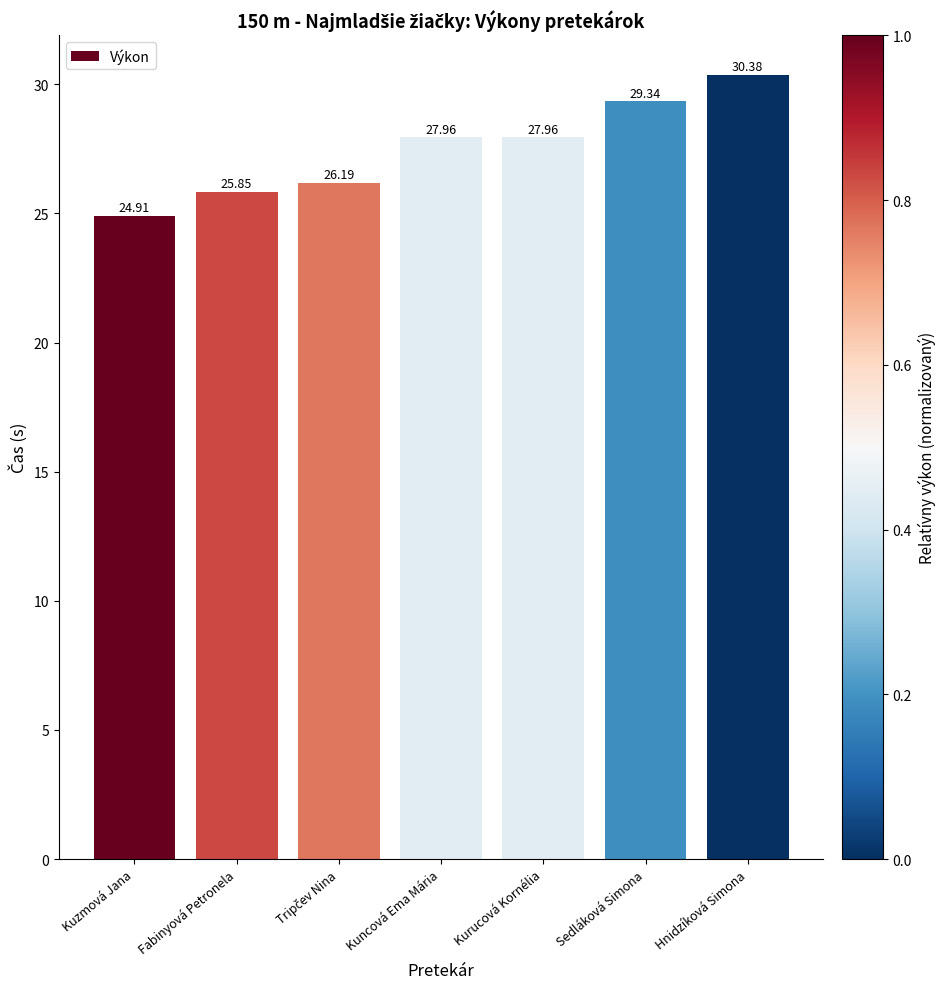

Where does the data first go above 27?

Kuncová Ema Mária